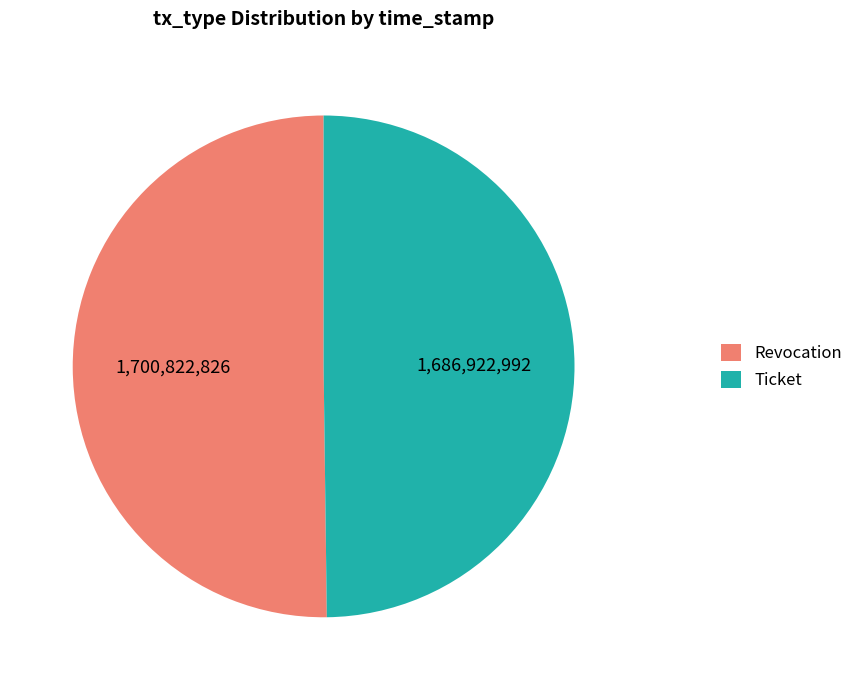

Is the sum of Revocation and Ticket greater than half?

Yes